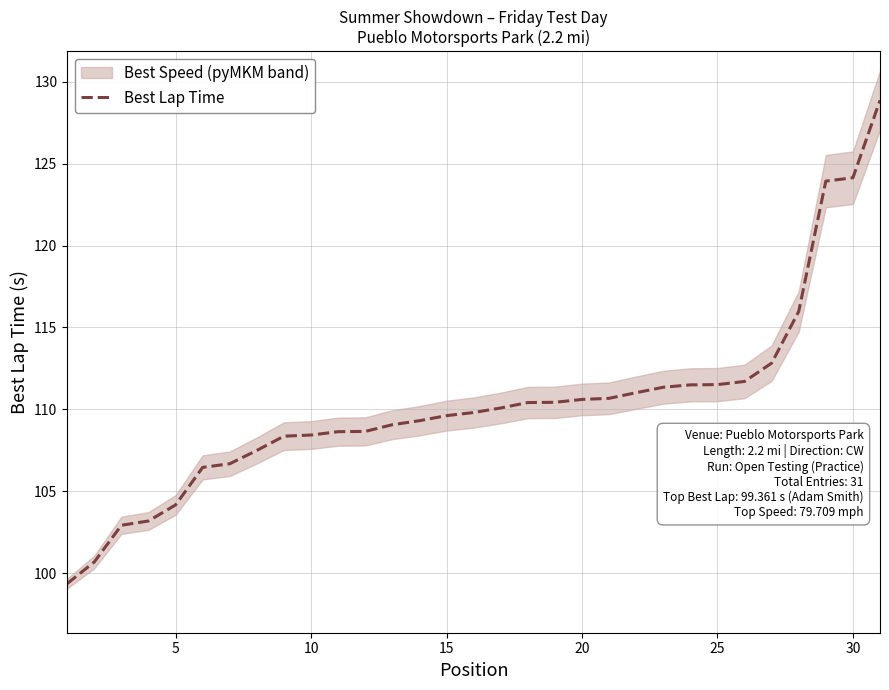

The value at 13 is 172.6. True or false?

False